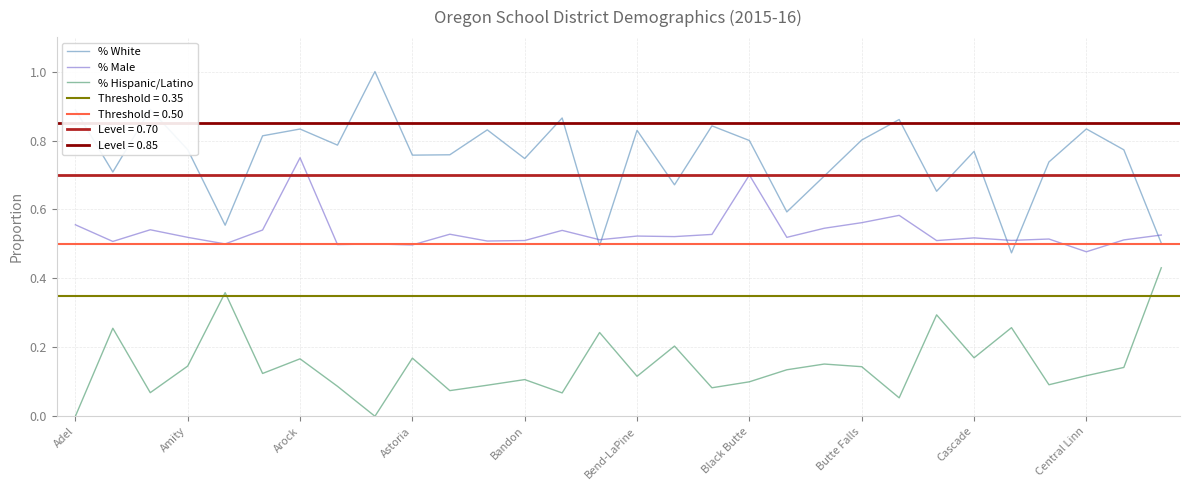

How many categories are shown in the chart?

30